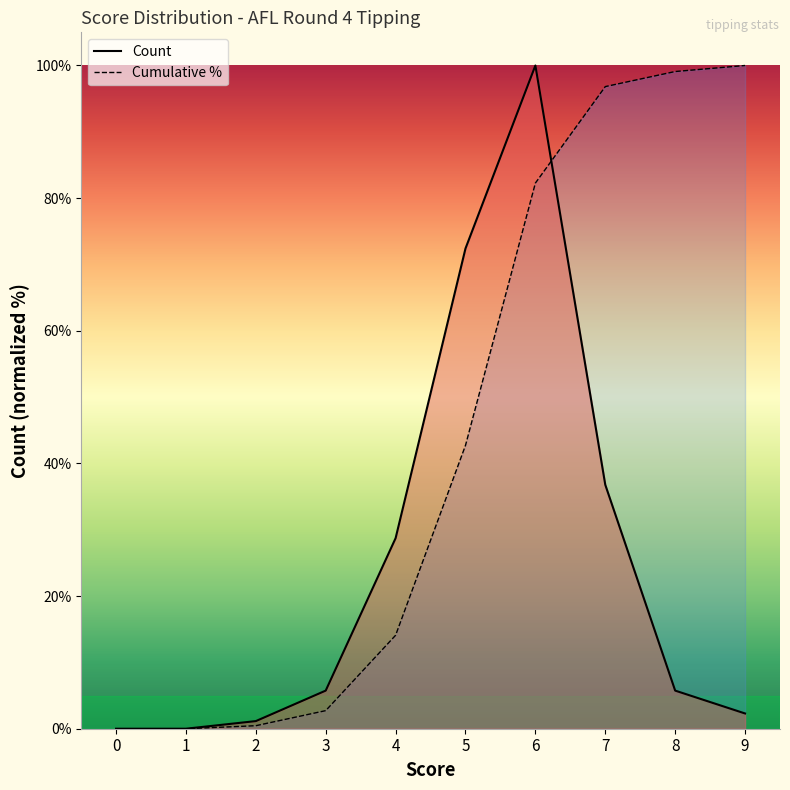

Rank the series at 1 from highest to lowest value.

Count, Cumulative %